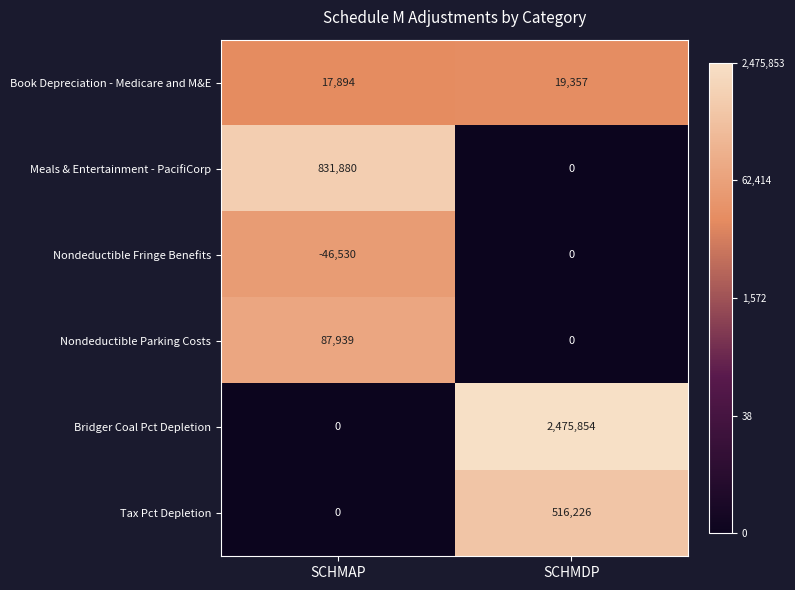

At how many categories does at least one series exceed 14?

2